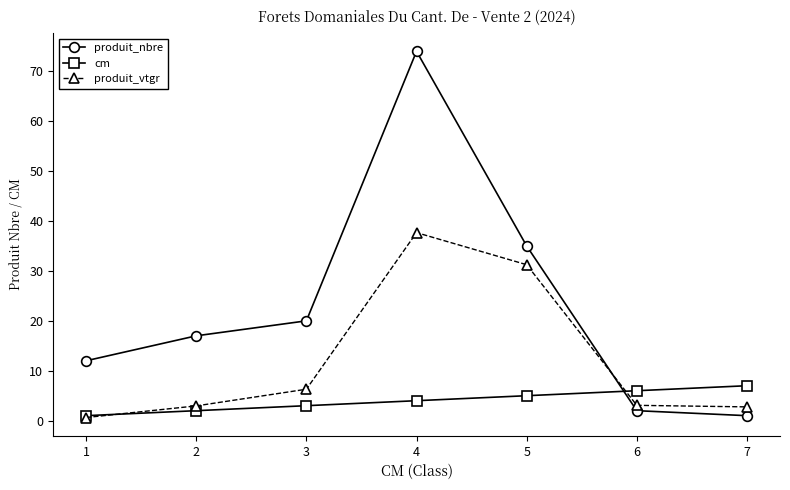

What is the sum of all cm values?

28.0